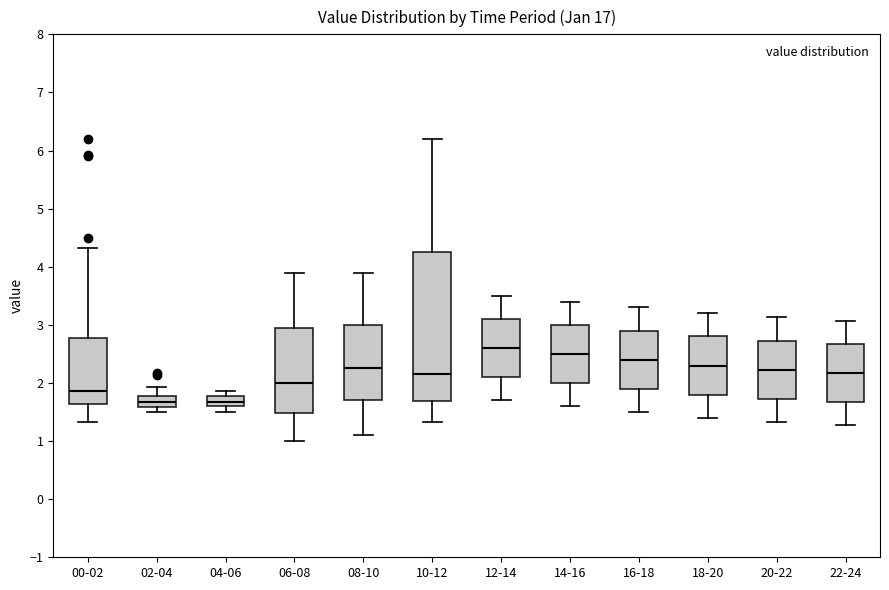

Reading left to right, read every box against the y-axis: the position of its median line, the range the box covers, and the ends of its whiskers. The values are not printed on the chart, so give them approximately, as read against the axis.

00-02: median 1.9, box 1.6 to 2.8, whiskers 1.3 to 4.3
02-04: median 1.7, box 1.6 to 1.8, whiskers 1.5 to 1.9
04-06: median 1.7, box 1.6 to 1.8, whiskers 1.5 to 1.9
06-08: median 2.0, box 1.5 to 3.0, whiskers 1.0 to 3.9
08-10: median 2.3, box 1.7 to 3.0, whiskers 1.1 to 3.9
10-12: median 2.2, box 1.7 to 4.3, whiskers 1.3 to 6.2
12-14: median 2.6, box 2.1 to 3.1, whiskers 1.7 to 3.5
14-16: median 2.5, box 2.0 to 3.0, whiskers 1.6 to 3.4
16-18: median 2.4, box 1.9 to 2.9, whiskers 1.5 to 3.3
18-20: median 2.3, box 1.8 to 2.8, whiskers 1.4 to 3.2
20-22: median 2.2, box 1.7 to 2.7, whiskers 1.3 to 3.1
22-24: median 2.2, box 1.7 to 2.7, whiskers 1.3 to 3.1